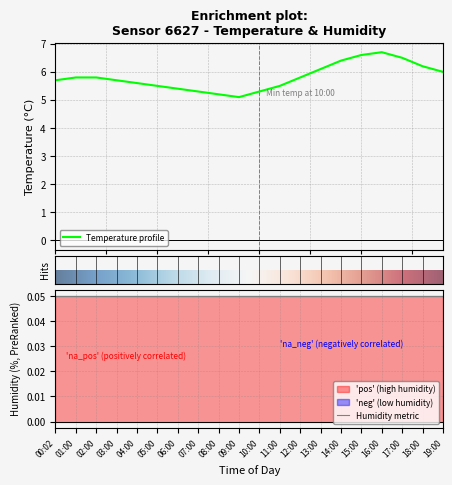

How many points are higher than both their immediate neighbors (excluding endpoints)?

1